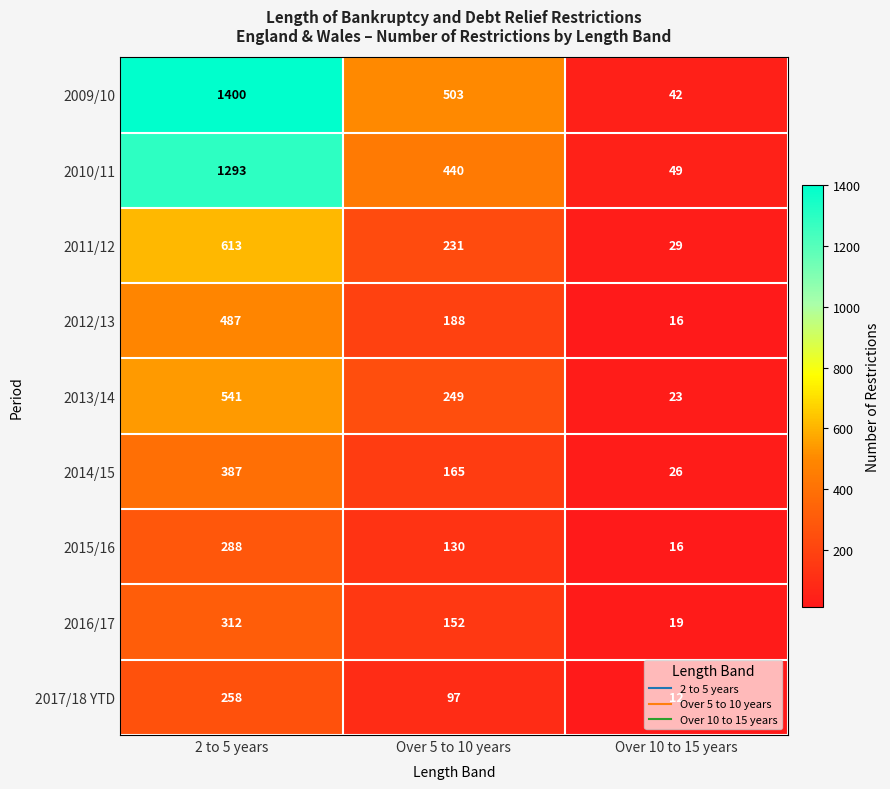

At which category is the sum across all series the highest?

2 to 5 years